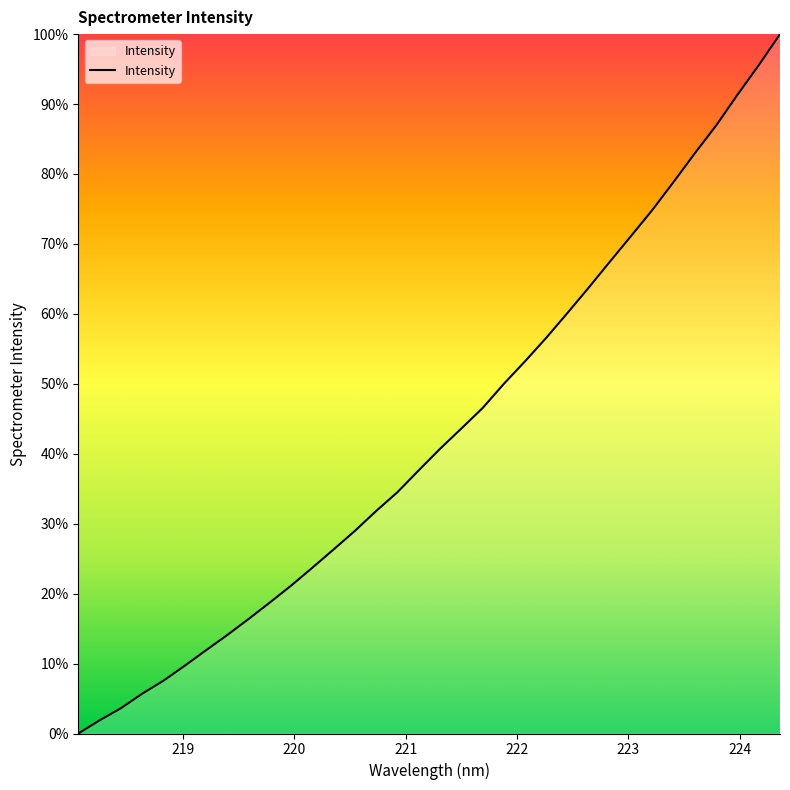

What is the average value?

42.9